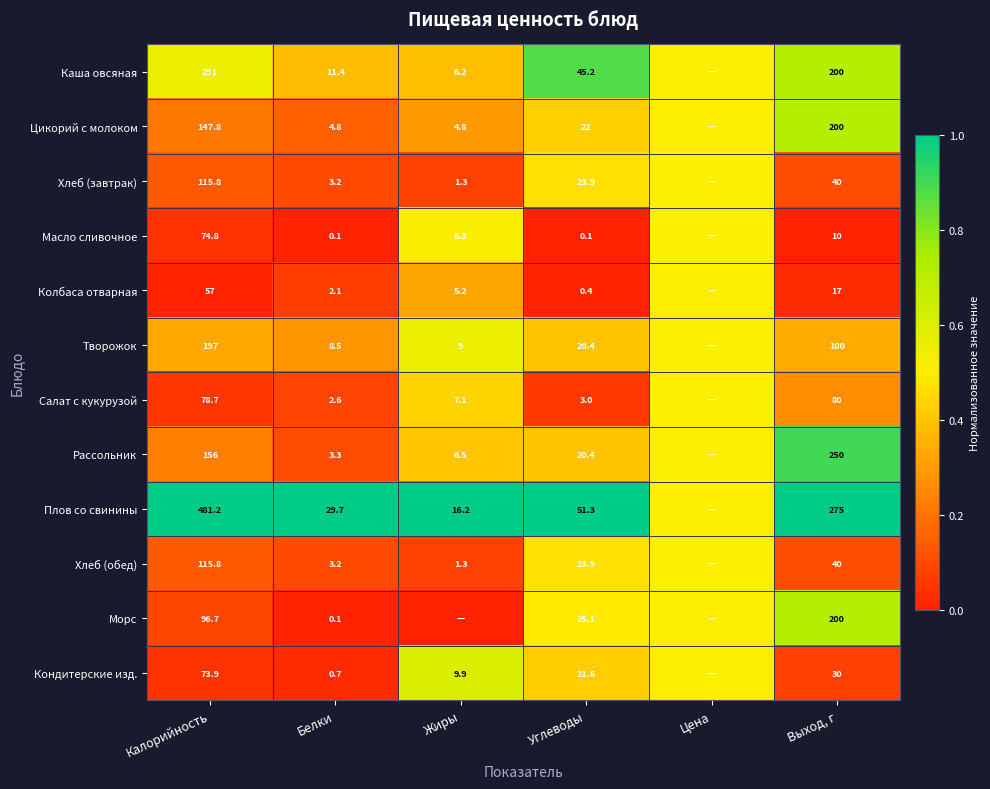

Is it true that Рассольник equals 0.7 at Углеводы?

False